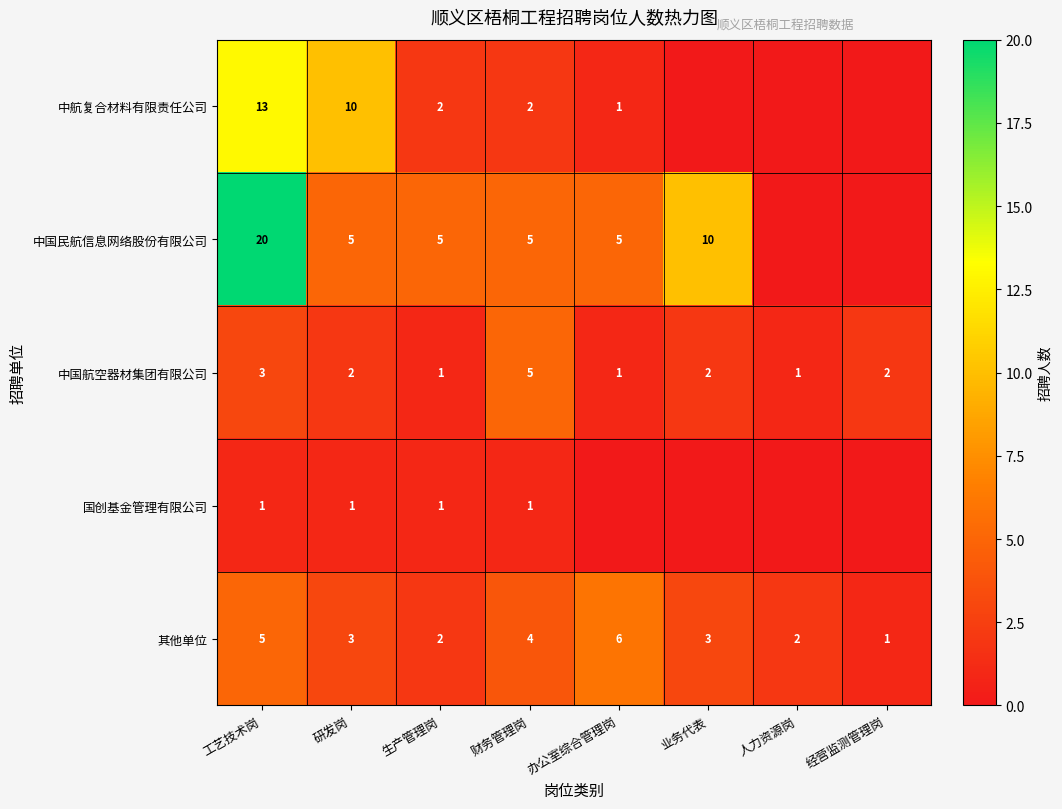

Which series changed the most between 工艺技术岗 and 研发岗?

中国民航信息网络股份有限公司